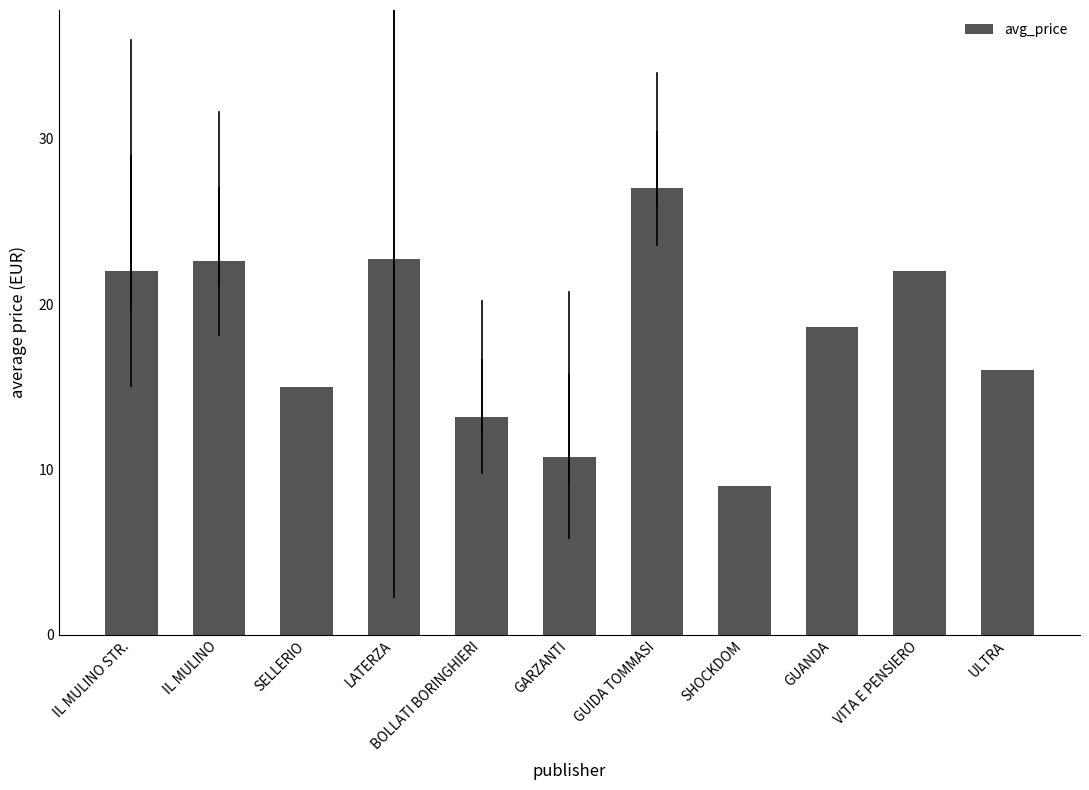

What value does the data have at SHOCKDOM?

9.0